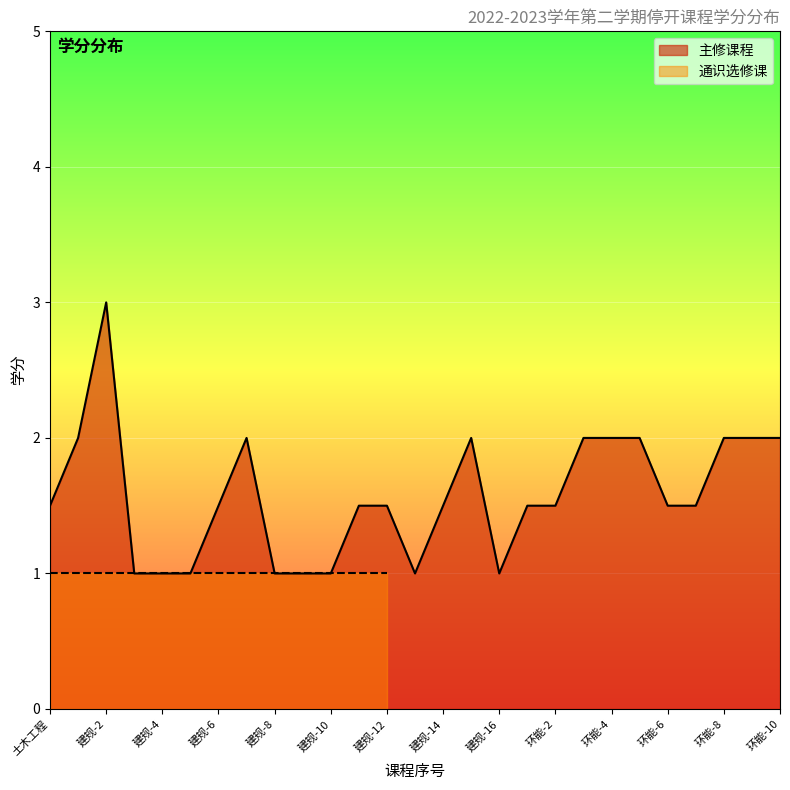

The 主修课程 series shows 2.1 at 建规-6. True or false?

False